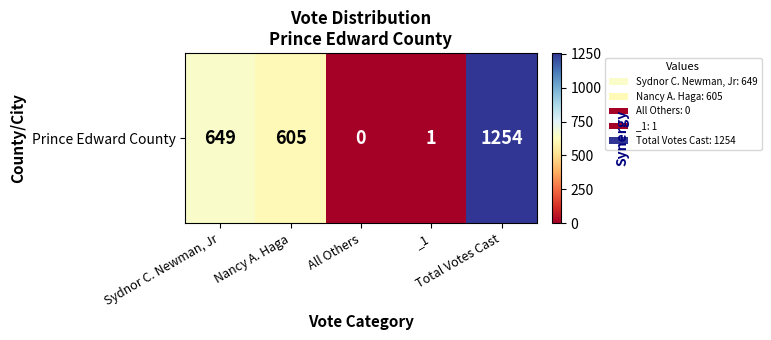

Rank the categories by value from lowest to highest.

All Others, _1, Nancy A. Haga, Sydnor C. Newman, Jr, Total Votes Cast